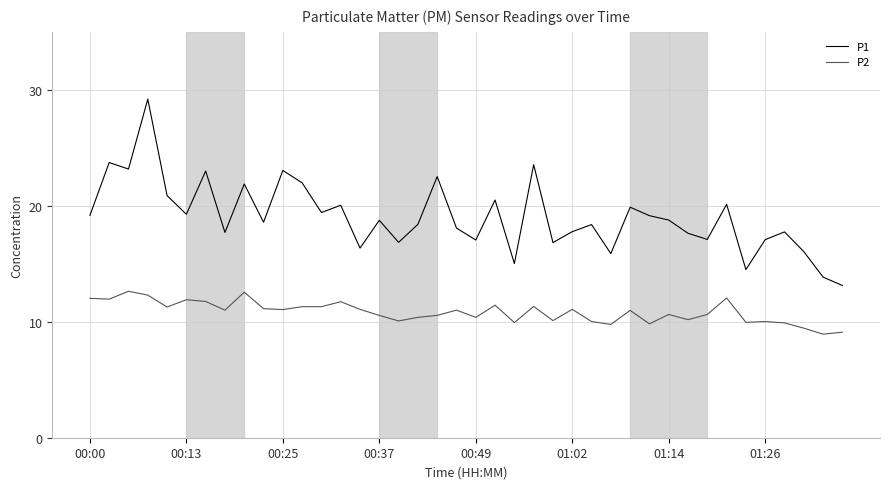

What is the difference between the maximum and minimum values in the P1 series?

16.1